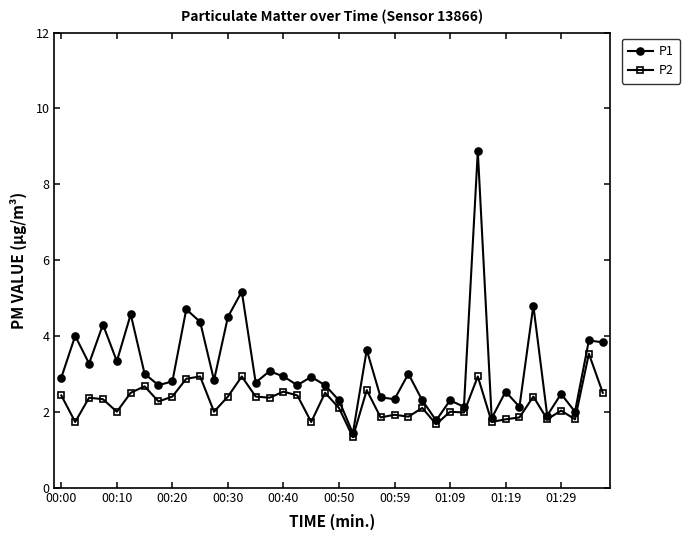

Rank the series by their maximum value, from highest to lowest.

P1, P2